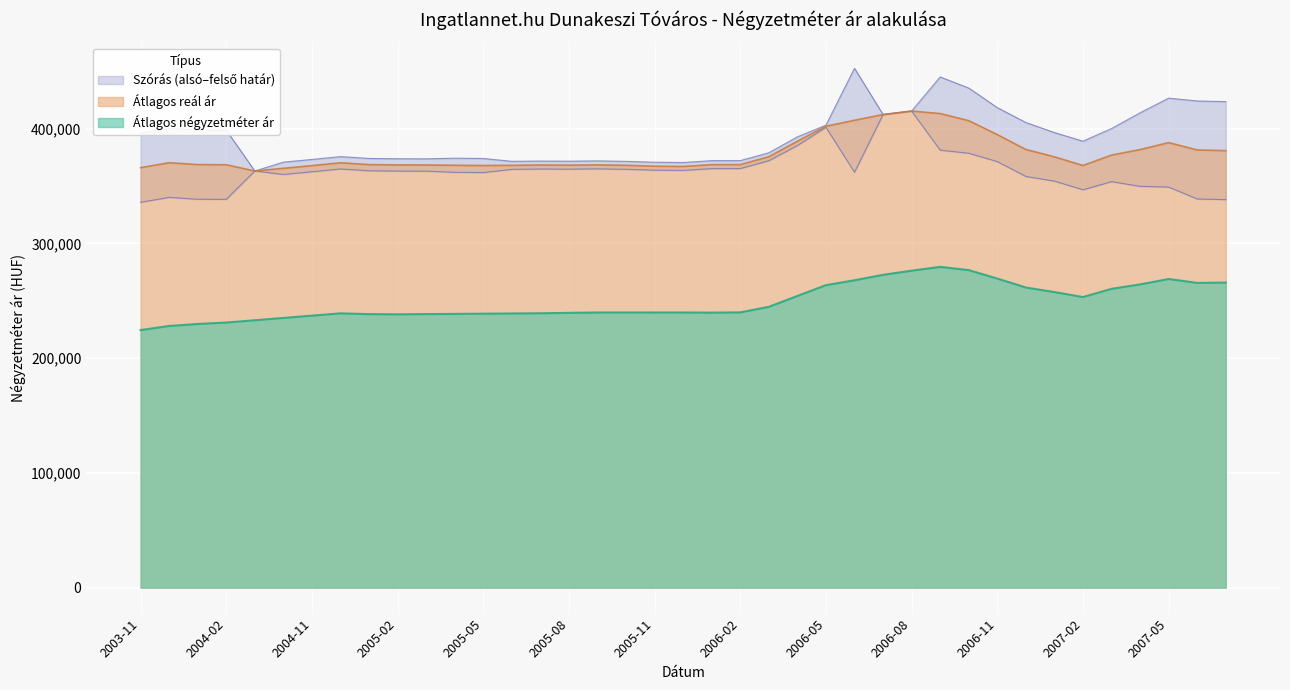

What is the maximum value for Átlagos reál ár?

415334